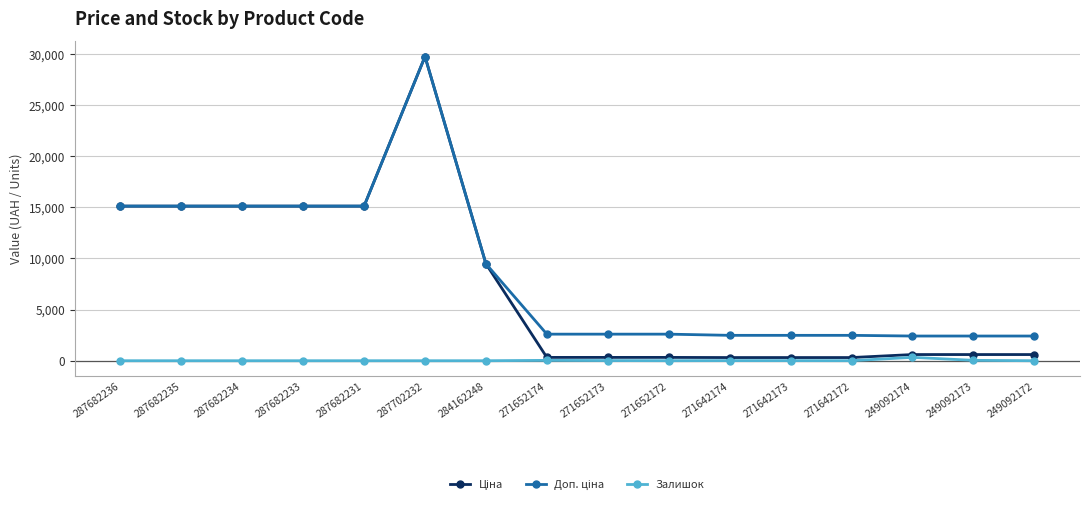

At which category is the sum across all series the highest?

287702232